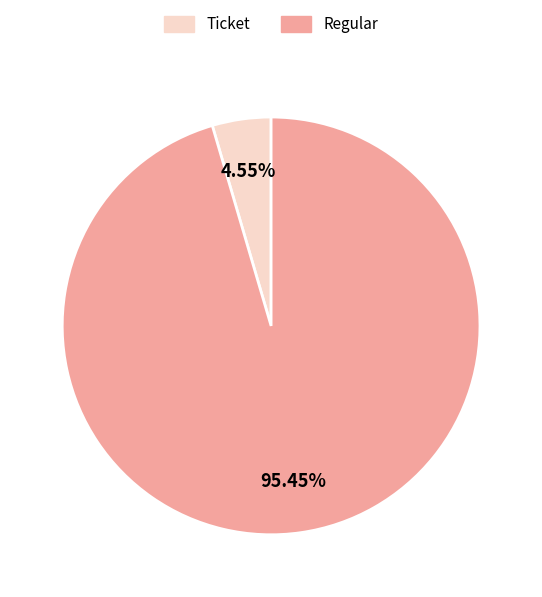

Rank the categories by value from highest to lowest.

Regular, Ticket